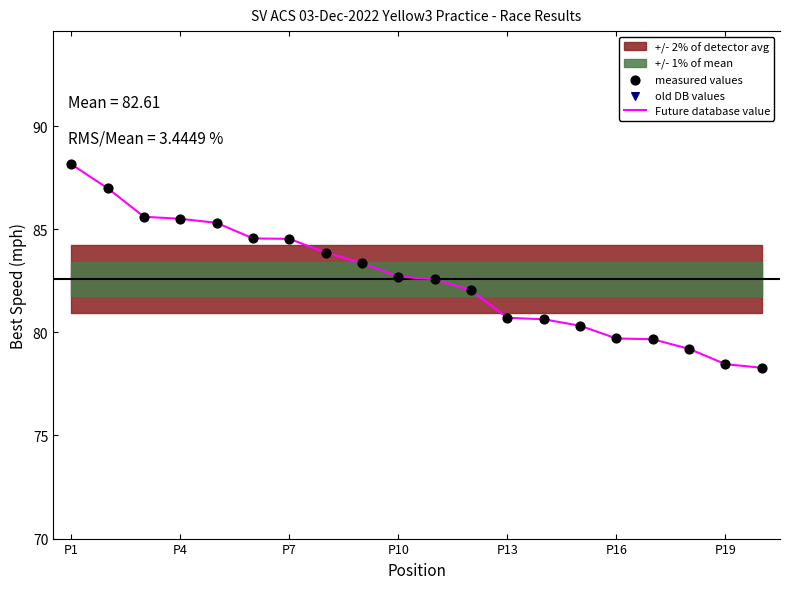

Which category has the highest value in the Future database value series?

P1